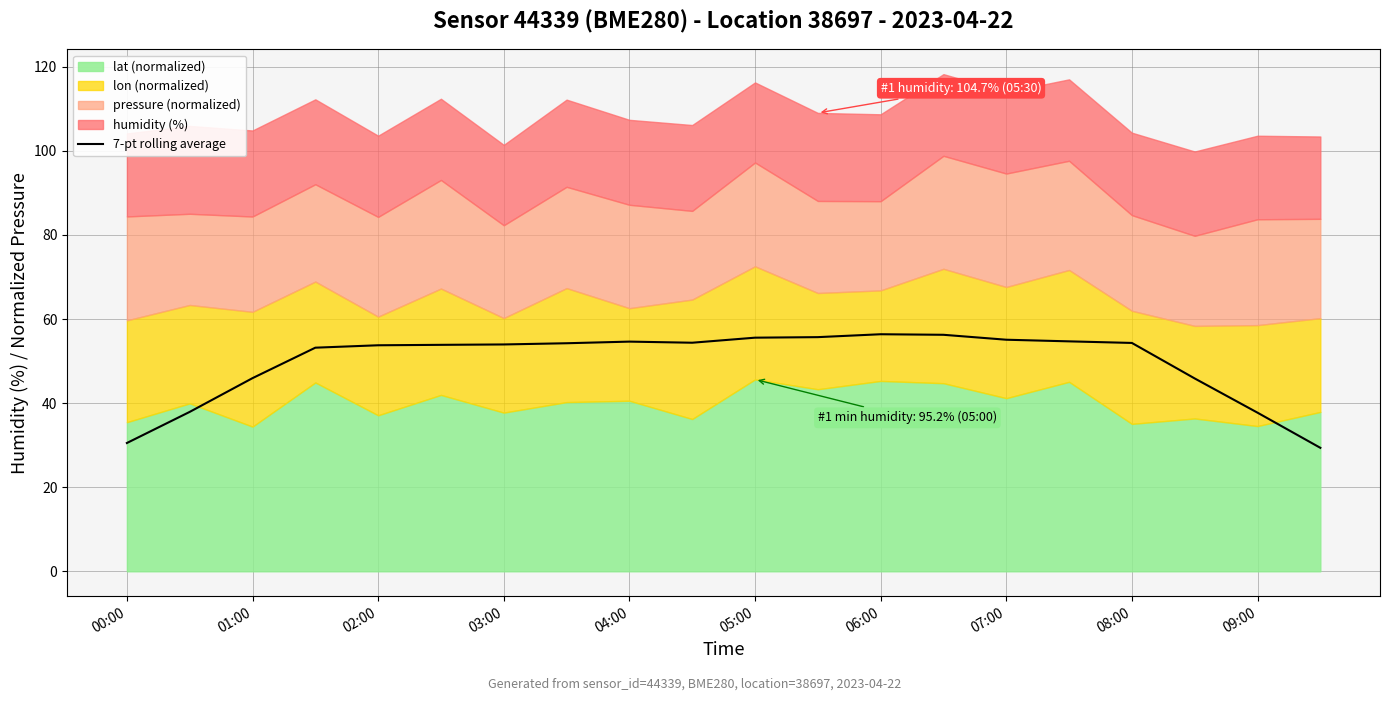

What is the minimum value for 7-pt rolling average?

29.4